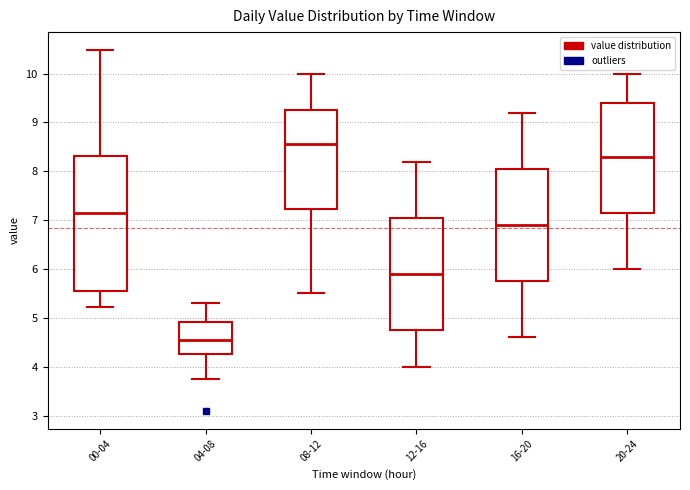

Which box is the tallest, from its lower edge to its upper edge?

00-04